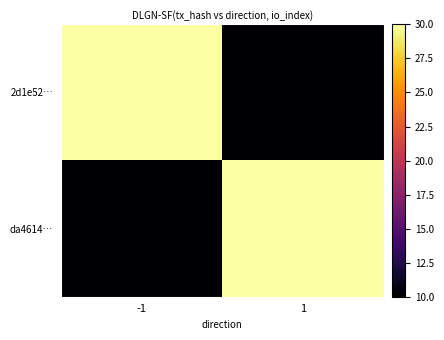

What is the smallest value displayed?

10